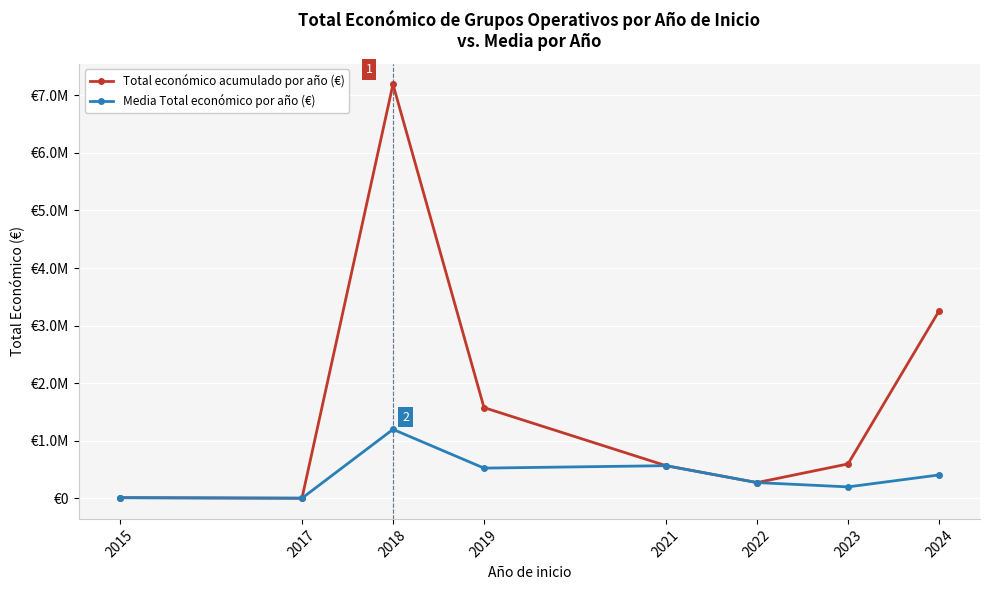

At 2015, list the series in order from largest to smallest.

Total económico acumulado por año (€), Media Total económico por año (€)